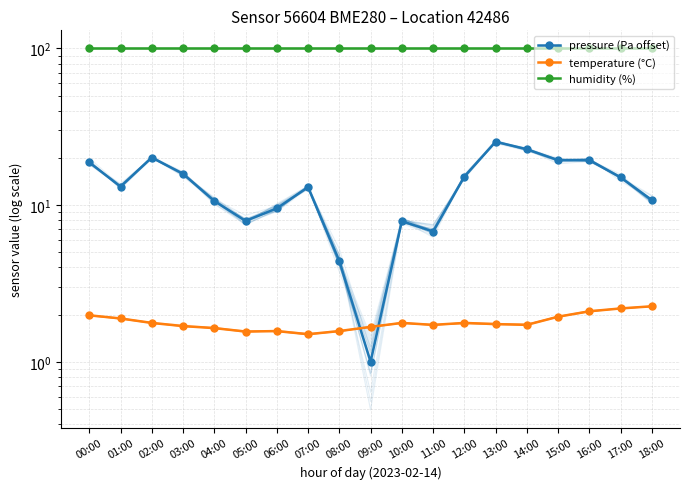

What are all the series names shown in the legend?

pressure (Pa offset), temperature (°C), humidity (%)